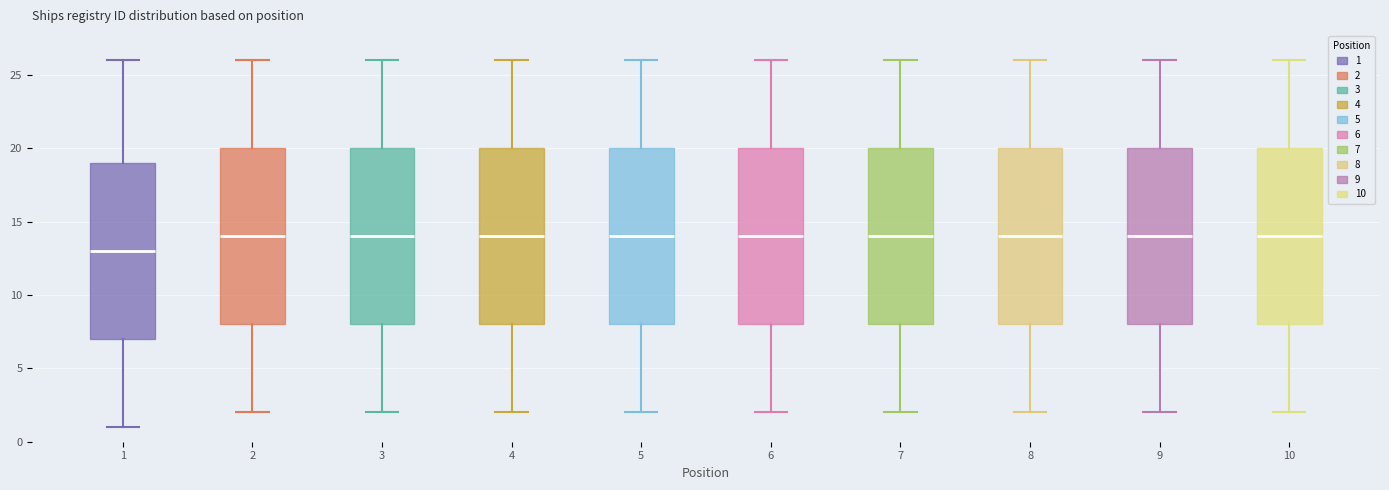

Reading left to right, read every box against the y-axis: the position of its median line, the range the box covers, and the ends of its whiskers. The values are not printed on the chart, so give them approximately, as read against the axis.

1: median 13, box 7 to 19, whiskers 1 to 26
2: median 14, box 8 to 20, whiskers 2 to 26
3: median 14, box 8 to 20, whiskers 2 to 26
4: median 14, box 8 to 20, whiskers 2 to 26
5: median 14, box 8 to 20, whiskers 2 to 26
6: median 14, box 8 to 20, whiskers 2 to 26
7: median 14, box 8 to 20, whiskers 2 to 26
8: median 14, box 8 to 20, whiskers 2 to 26
9: median 14, box 8 to 20, whiskers 2 to 26
10: median 14, box 8 to 20, whiskers 2 to 26